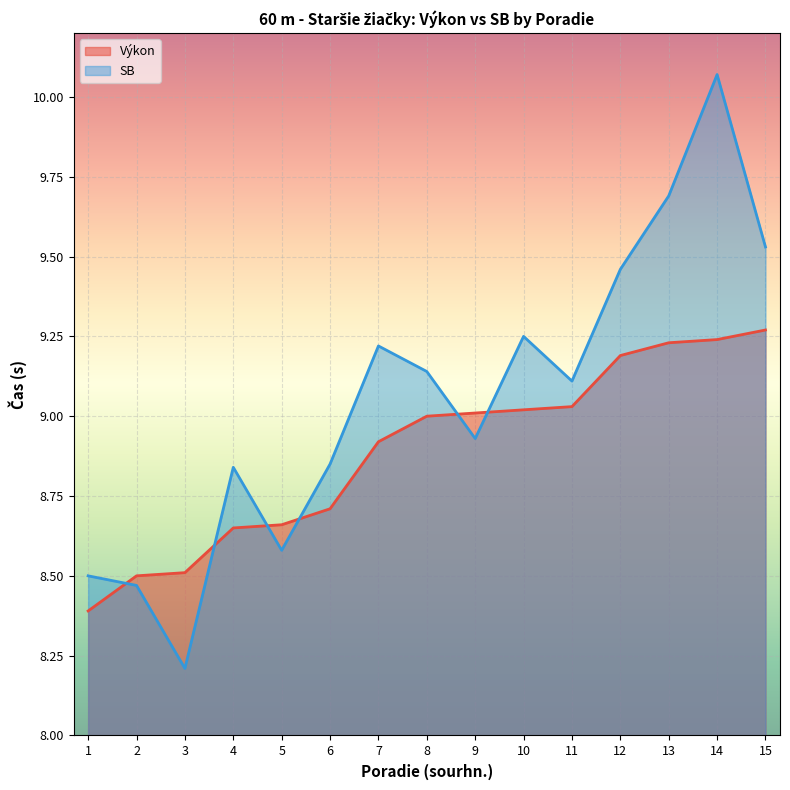

What is the value of the SB point at the 4th from the left?

8.8